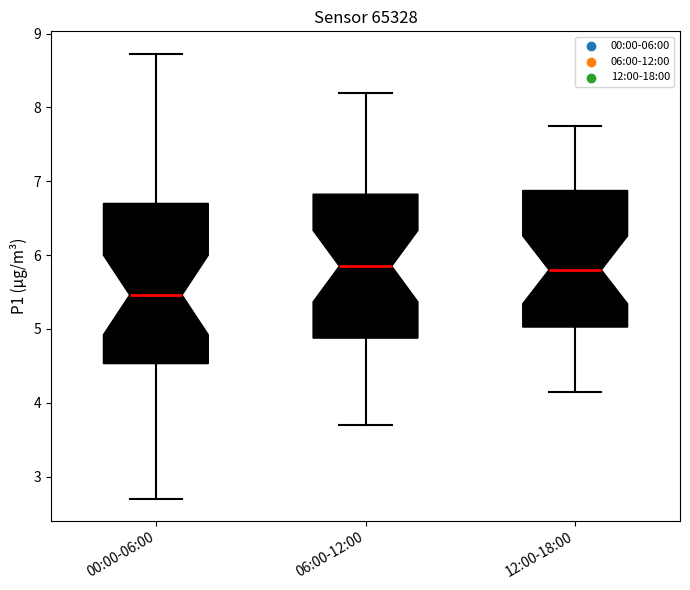

Reading left to right, read every box against the y-axis: the position of its median line, the range the box covers, and the ends of its whiskers. The values are not printed on the chart, so give them approximately, as read against the axis.

00:00-06:00: median 5.5, box 4.5 to 6.7, whiskers 2.7 to 8.7
06:00-12:00: median 5.9, box 4.9 to 6.8, whiskers 3.7 to 8.2
12:00-18:00: median 5.8, box 5.0 to 6.9, whiskers 4.2 to 7.8